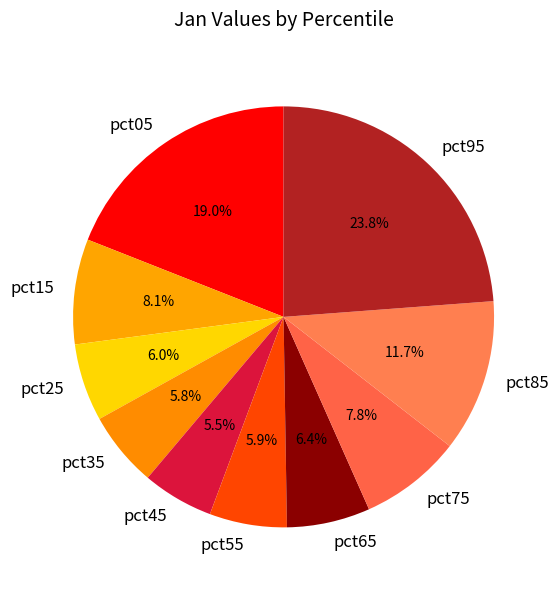

Count the number of slices in the pie.

10